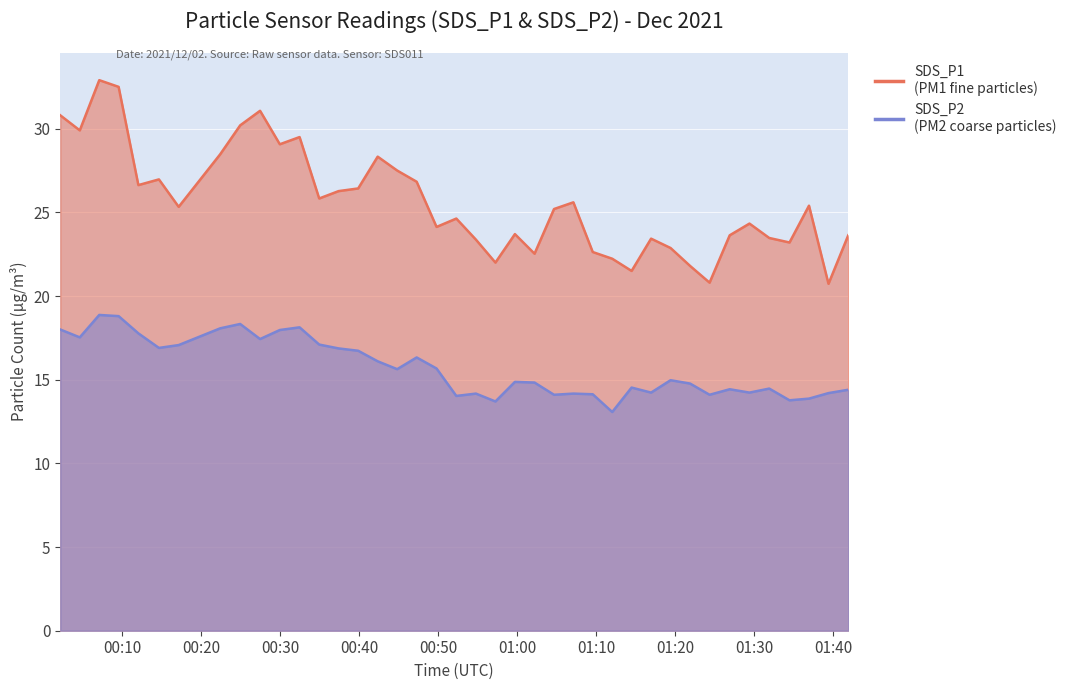

Is it true that SDS_P1 equals 42.9 at 2021/12/02 00:17:09?

False